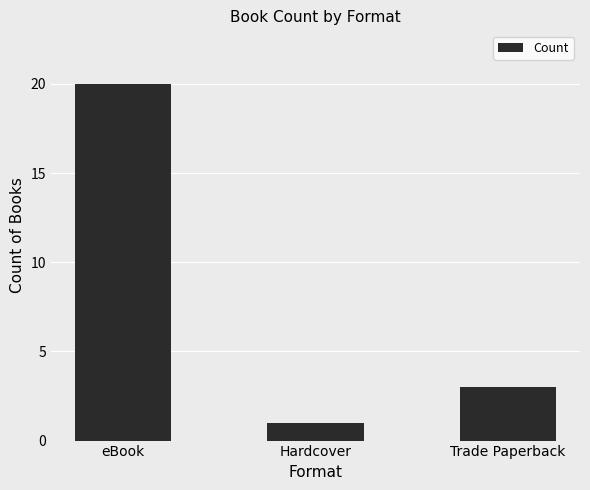

Rank the categories by value from highest to lowest.

eBook, Trade Paperback, Hardcover